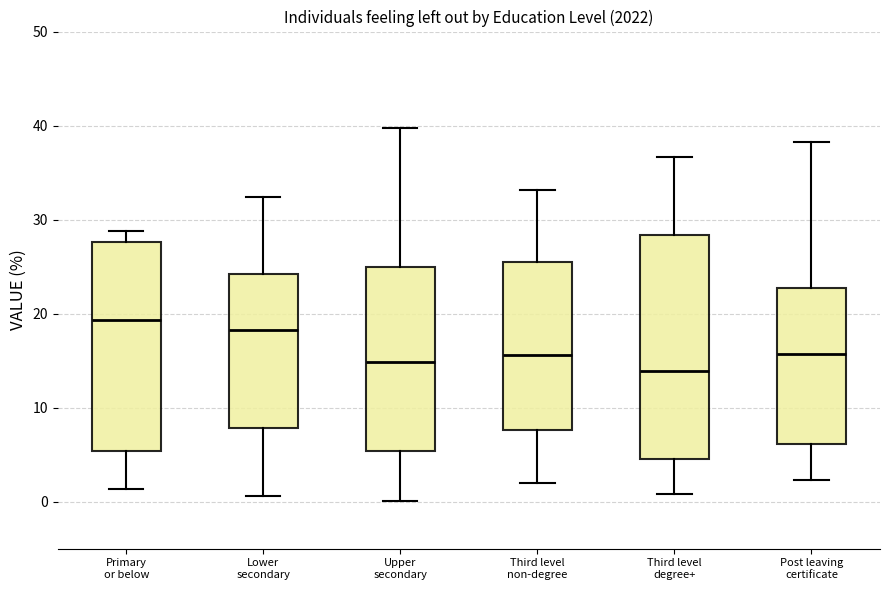

Reading left to right, read every box against the y-axis: the position of its median line, the range the box covers, and the ends of its whiskers. The values are not printed on the chart, so give them approximately, as read against the axis.

Primary or below: median 19, box 5 to 28, whiskers 1 to 29
Lower secondary: median 18, box 8 to 24, whiskers 1 to 32
Upper secondary: median 15, box 5 to 25, whiskers 0 to 40
Third level non-degree: median 16, box 8 to 25, whiskers 2 to 33
Third level degree+: median 14, box 5 to 28, whiskers 1 to 37
Post leaving certificate: median 16, box 6 to 23, whiskers 2 to 38